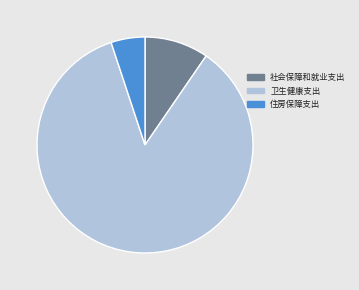

Is there any slice that represents more than half of the pie?

Yes